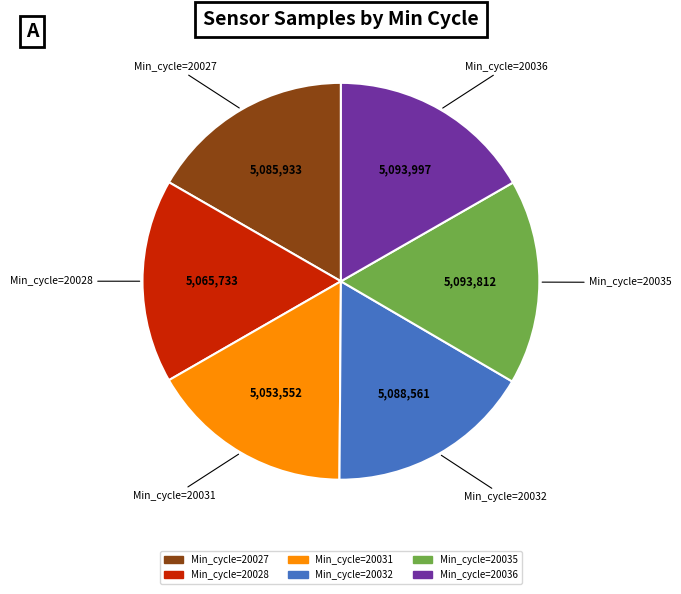

How many segments does this pie chart have?

6